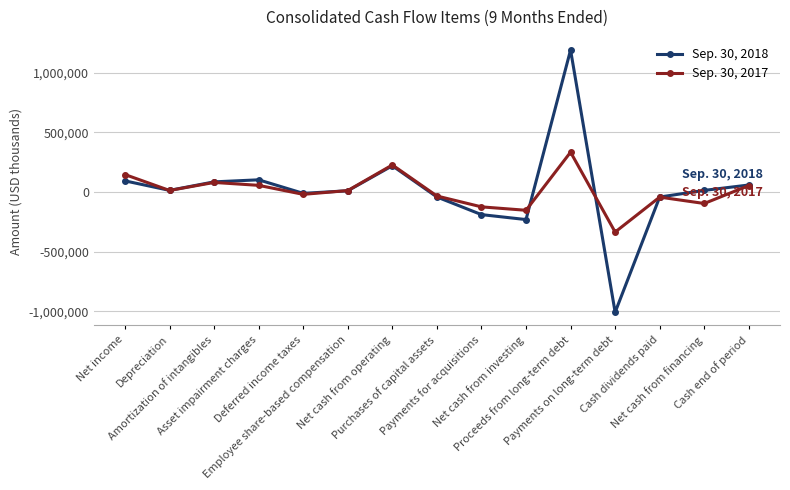

Rank the series by their average value, from lowest to highest.

Sep. 30, 2017, Sep. 30, 2018